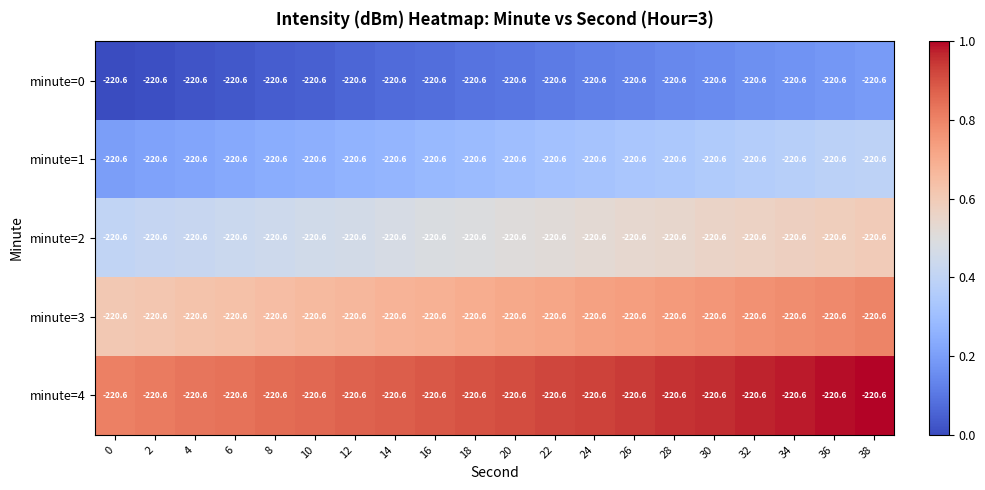

At which category is the sum across all series the highest?

38